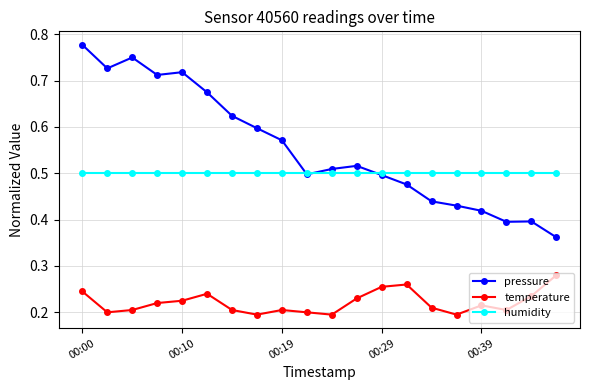

True or false: temperature and pressure cross at least once.

False